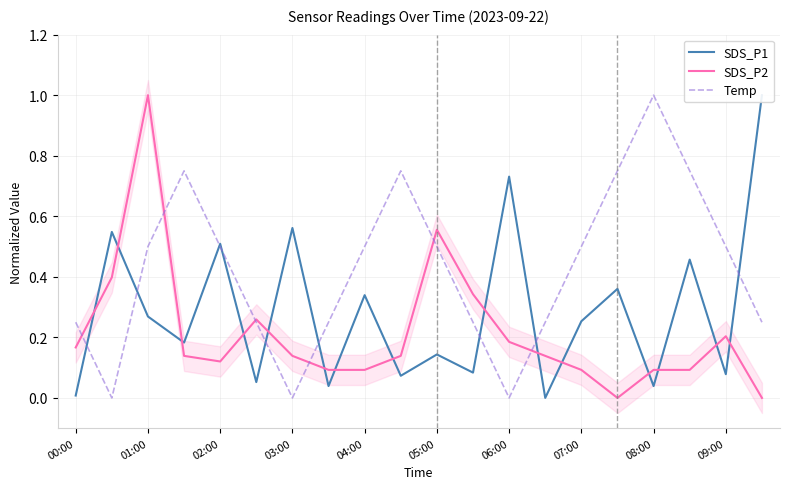

At which label does Temp reach its peak?

08:00